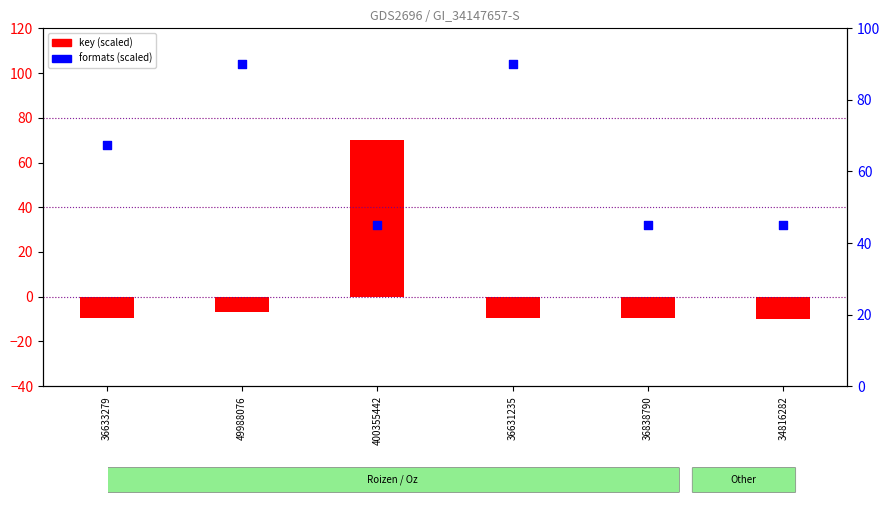

What is the total value across all series at 49988076?

83.3